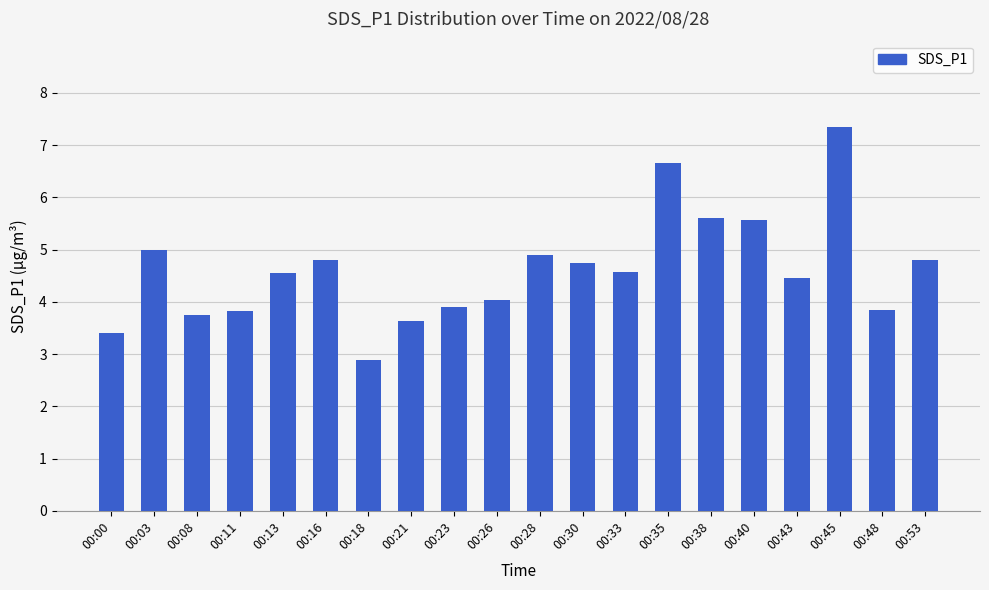

At which label is the value closest to 5?

00:03